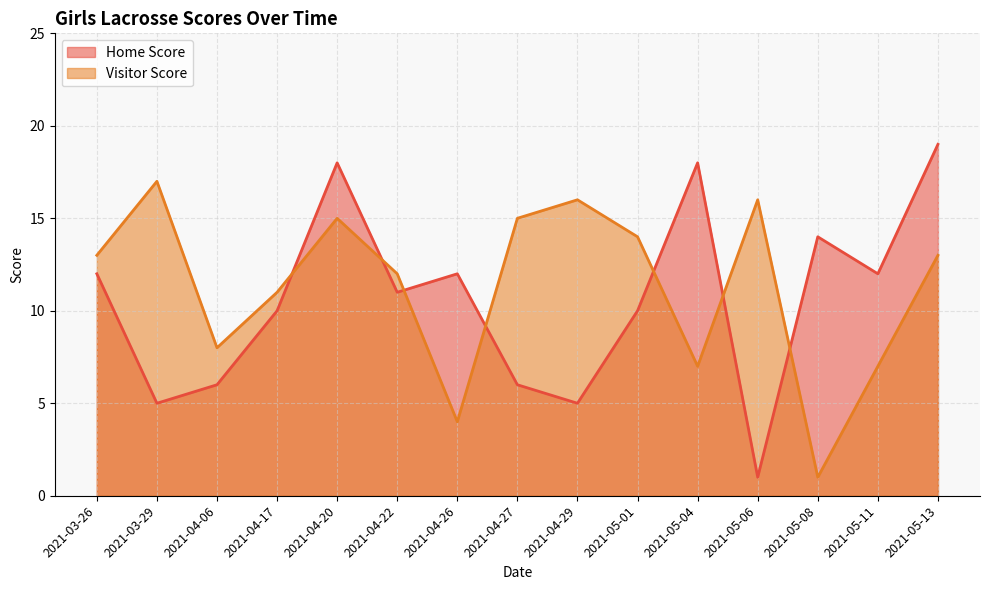

At which label does Home Score reach its minimum?

2021-05-06